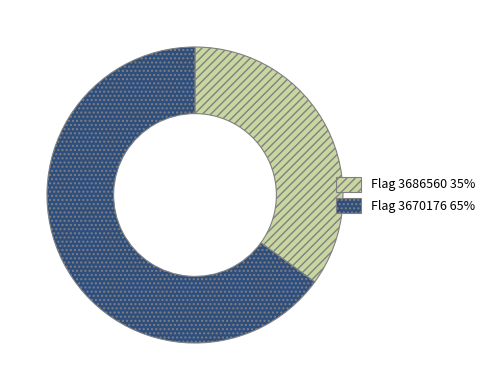

Count the number of slices in the pie.

2